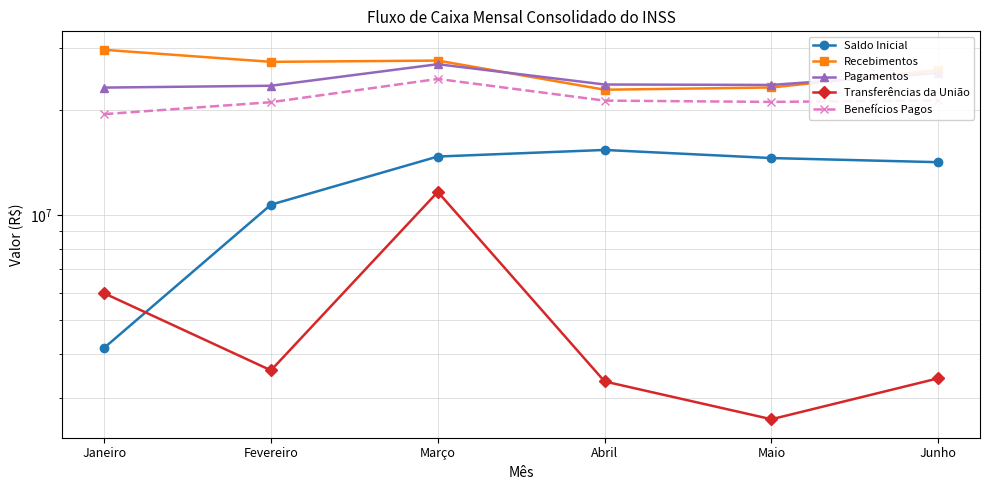

What is the smallest value displayed?

2609504